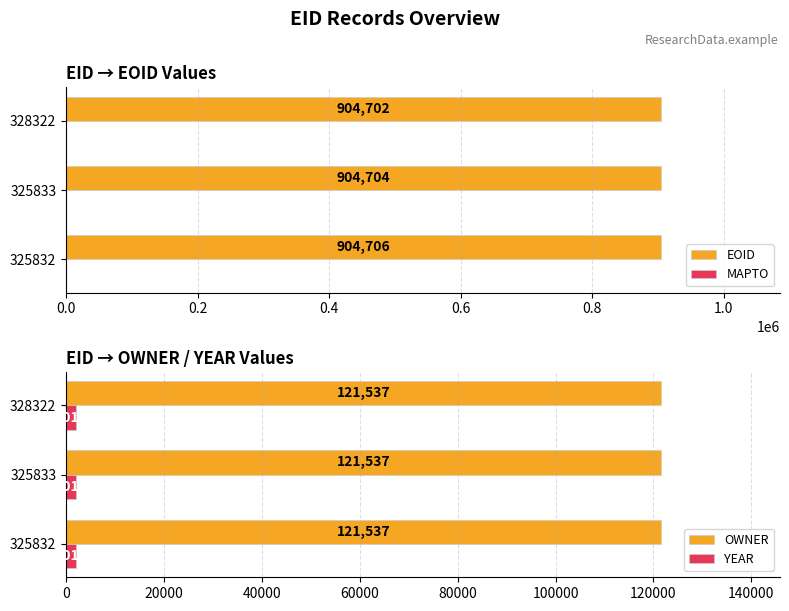

Rank the categories by EOID value from lowest to highest.

328322, 325833, 325832